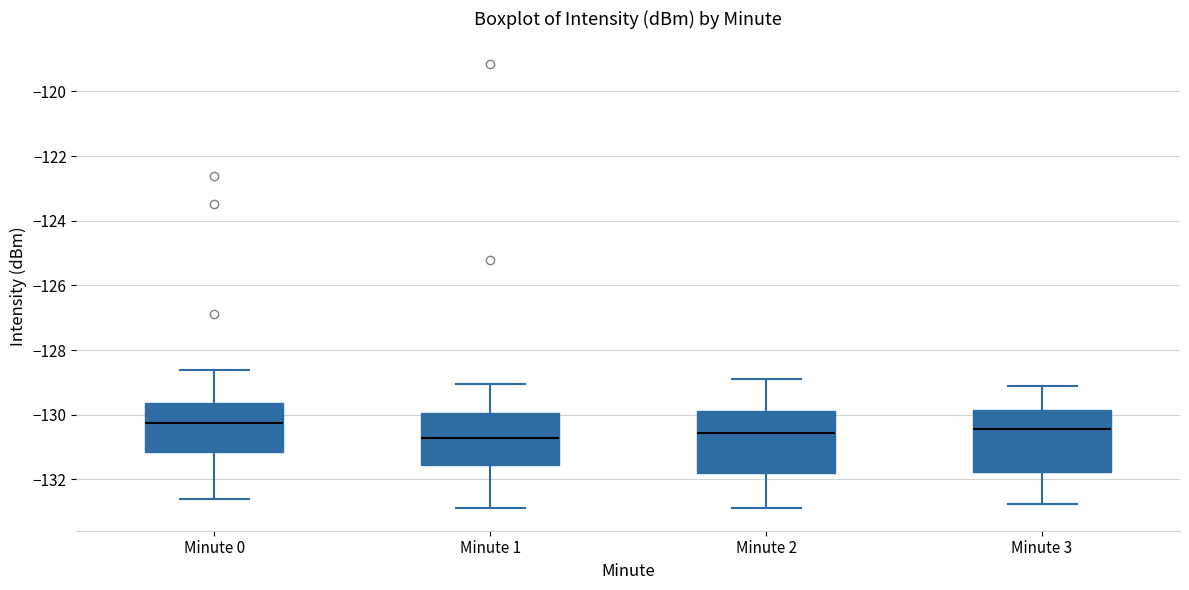

Where is the lower edge of the box for Minute 1 on the y-axis? The values are not printed on the chart, so give them approximately, as read against the axis.

-131.6